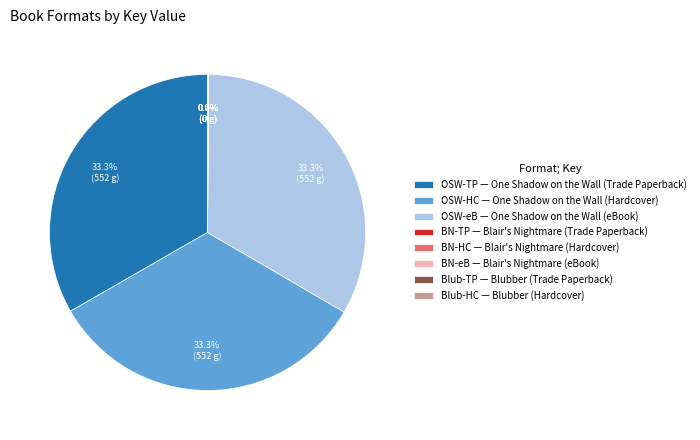

Does OSW-HC — One Shadow on the Wall (Hardcover) represent more than half of the total?

No